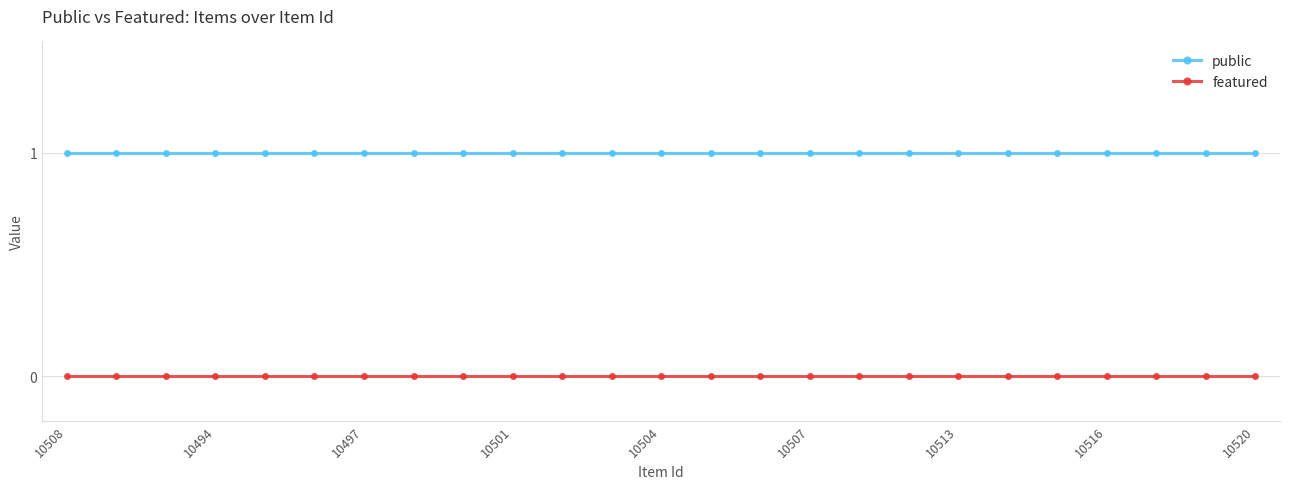

What is the sum of all public values?

25